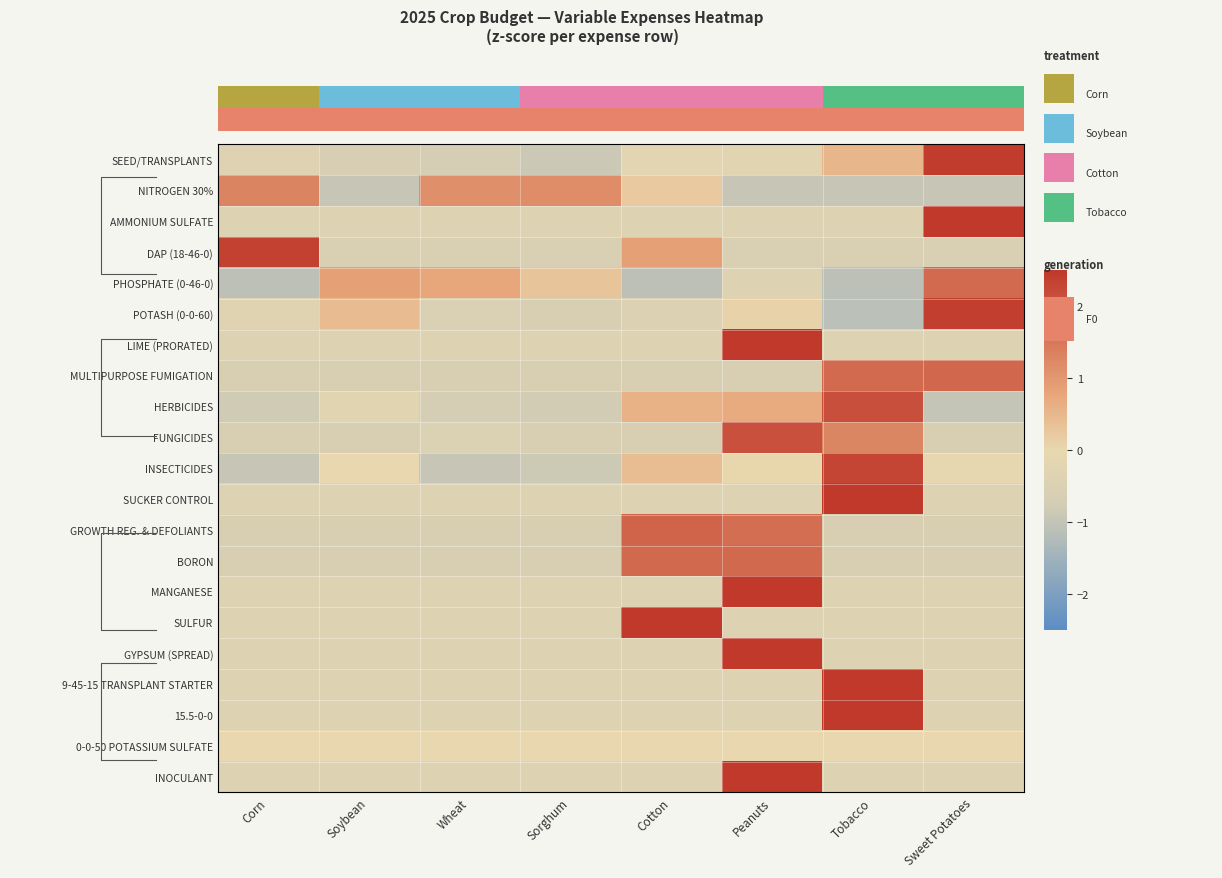

Count the number of data series in this chart.

21